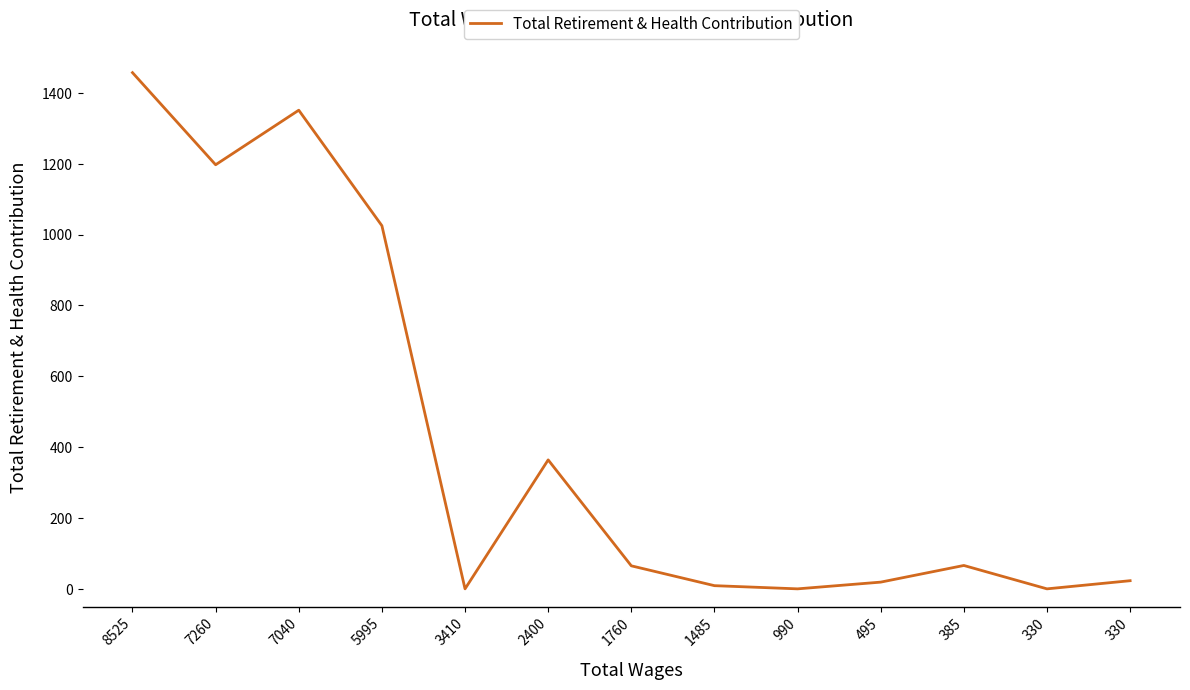

What is the sum of the values at 385 and 330?

66